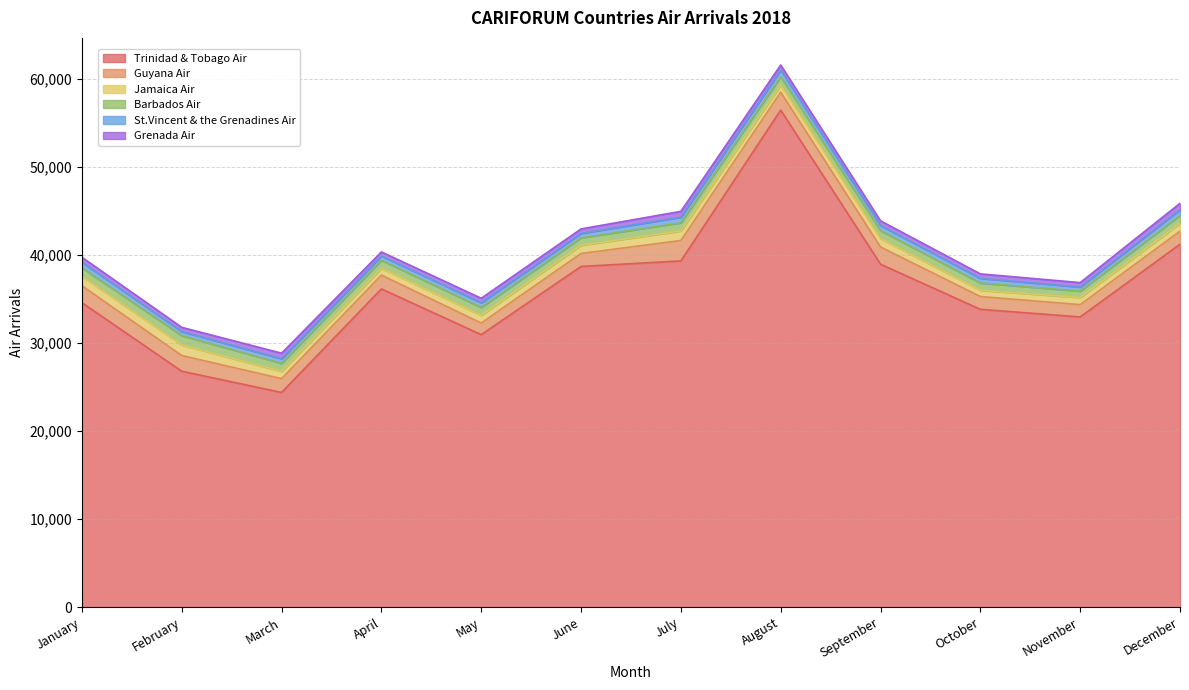

What is the value of the Jamaica Air point at the 2nd from the left?

1201